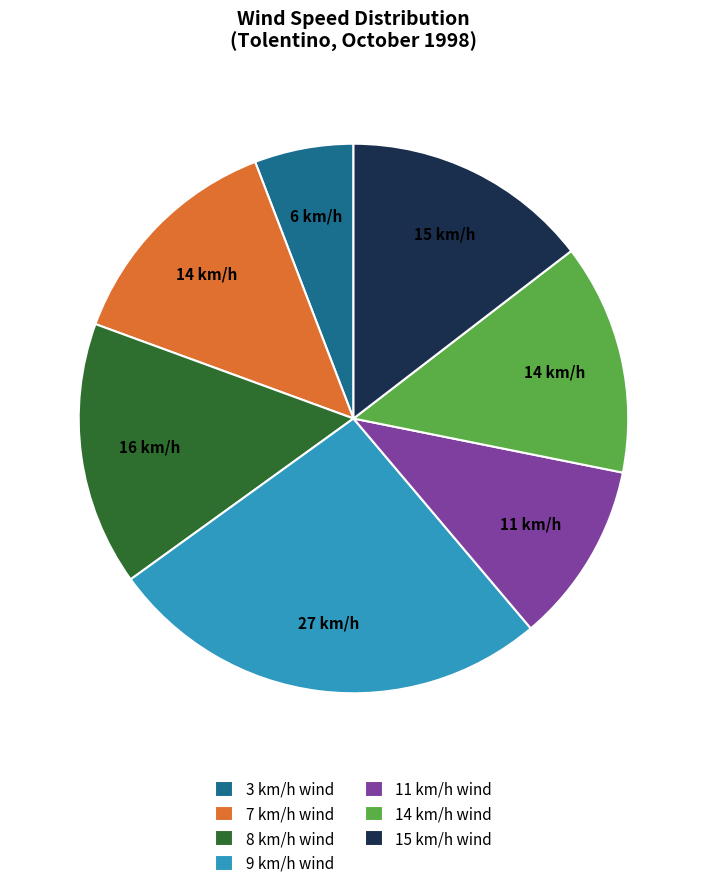

Is 3 km/h wind the majority of the pie?

No